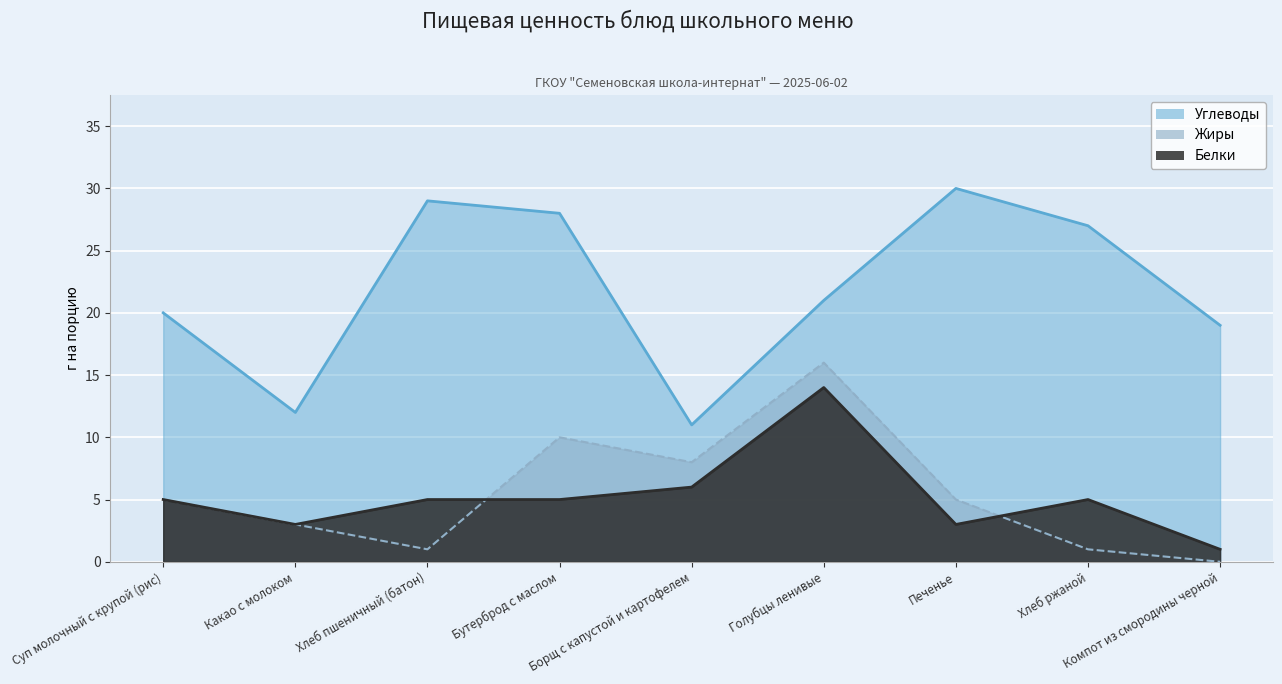

At how many categories does at least one series exceed 27?

3